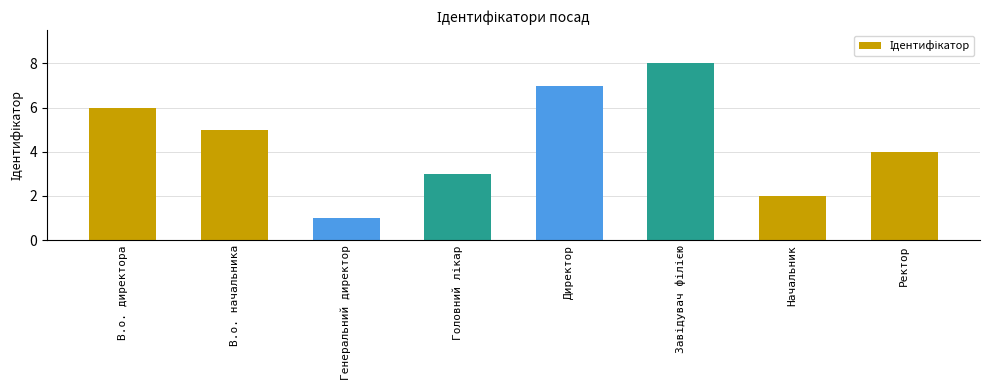

What is the change in value from В.о. начальника to Директор?

+2